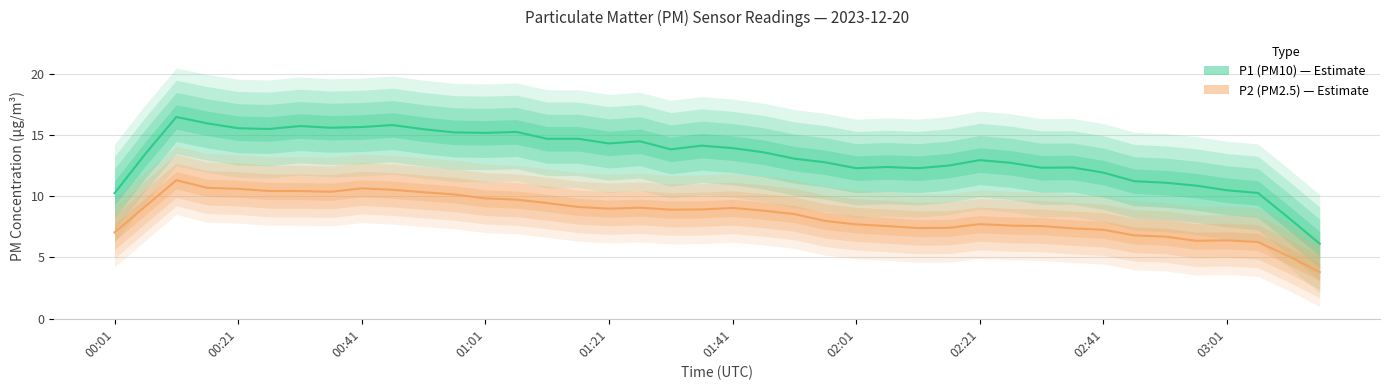

True or false: P1 (PM10) has a value of 3.1 at 39.

False